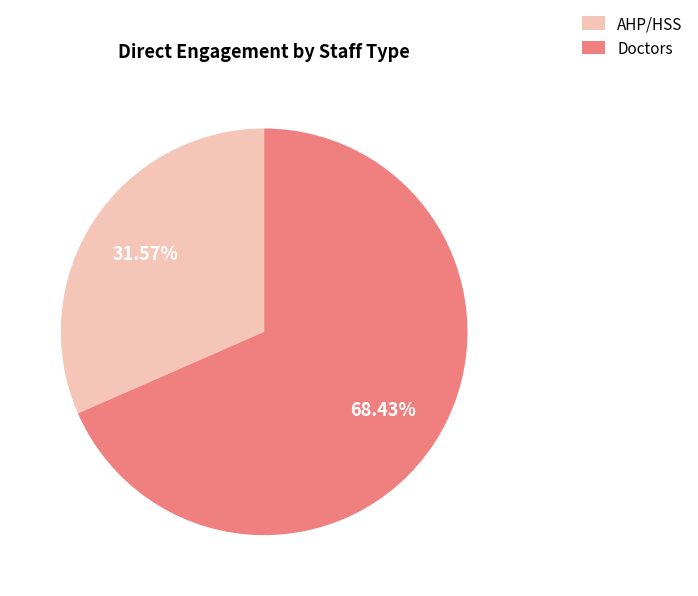

How many segments does this pie chart have?

2